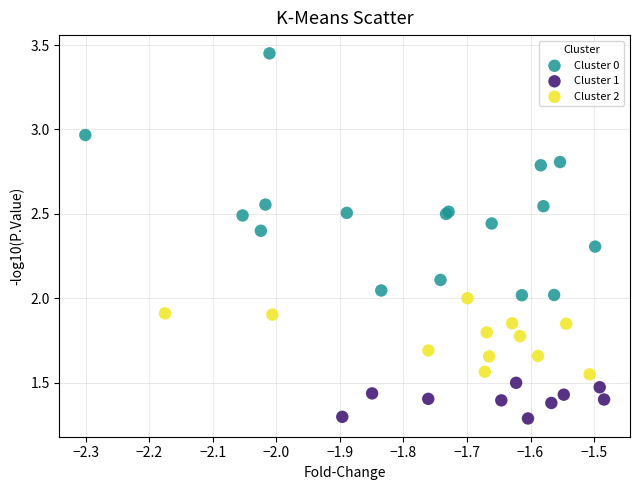

Which series has the widest spread of Y values?

Cluster 0